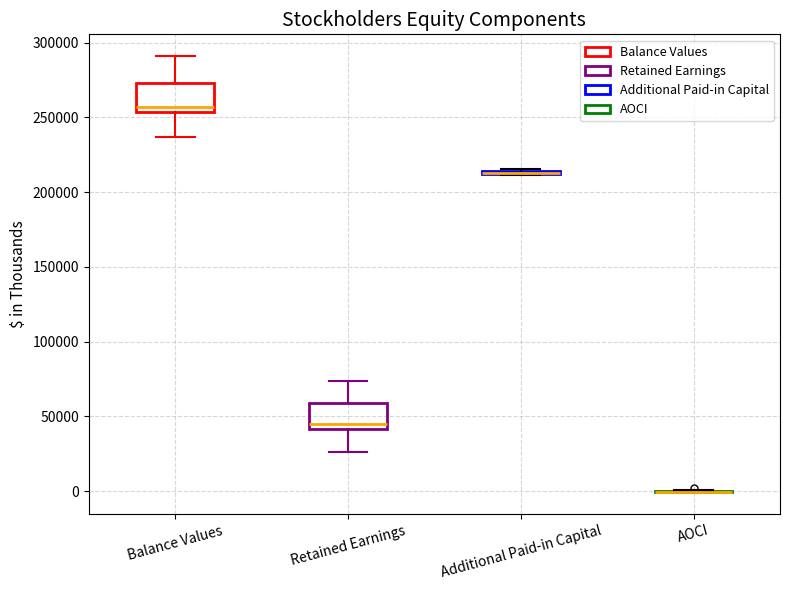

Reading left to right, read every box against the y-axis: the position of its median line, the range the box covers, and the ends of its whiskers. The values are not printed on the chart, so give them approximately, as read against the axis.

Balance Values: median 255000 (just above the box's lower edge), box 255000 to 275000, whiskers 235000 to 290000
Retained Earnings: median 45000, box 40000 to 60000, whiskers 25000 to 75000
Additional Paid-in Capital: box collapsed to a line at 215000, whiskers 210000 to 215000
AOCI: box collapsed to a line at 0, whiskers 0 to 0